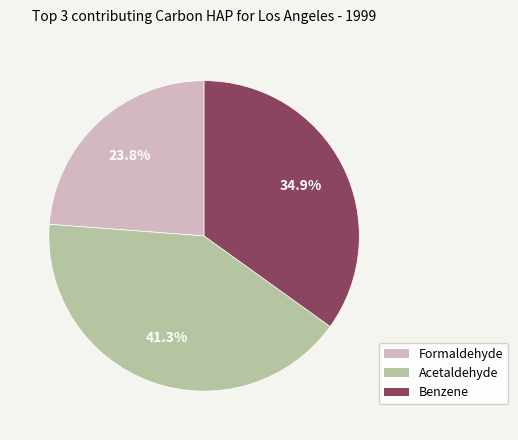

Does Benzene represent more than half of the total?

No